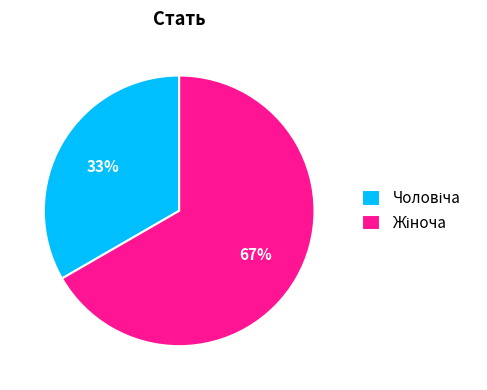

To the nearest percent, what is the average slice percentage?

50%